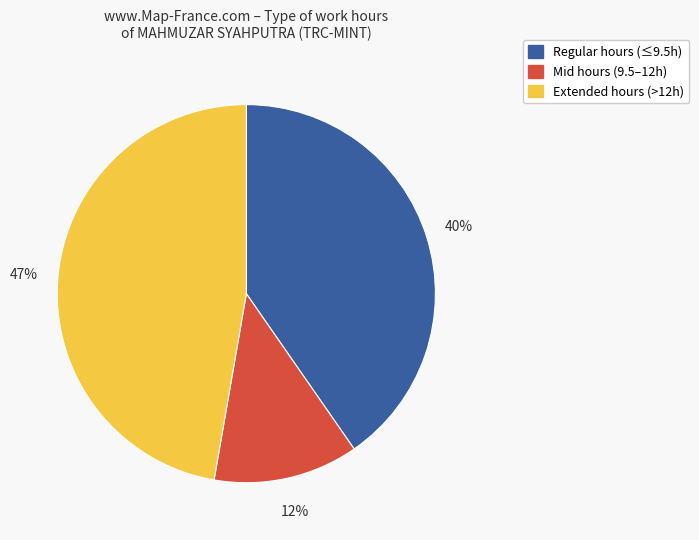

To the nearest percent, what is the average slice percentage?

33%